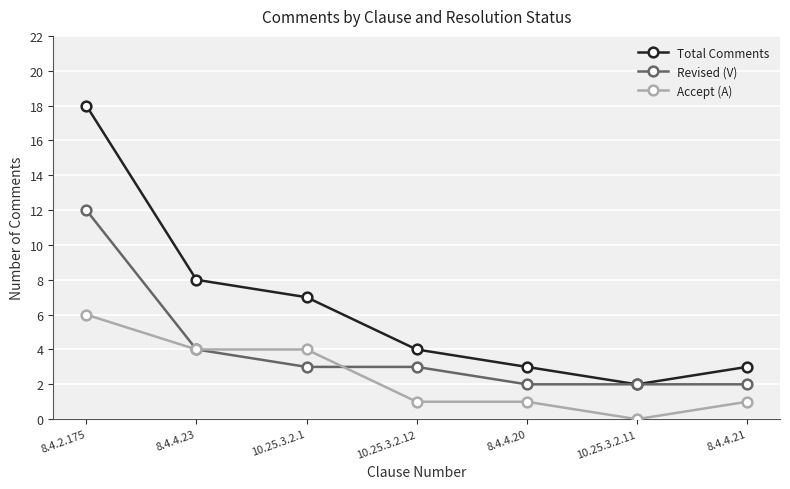

Count the Accept (A) values in the range 1 to 4.

5